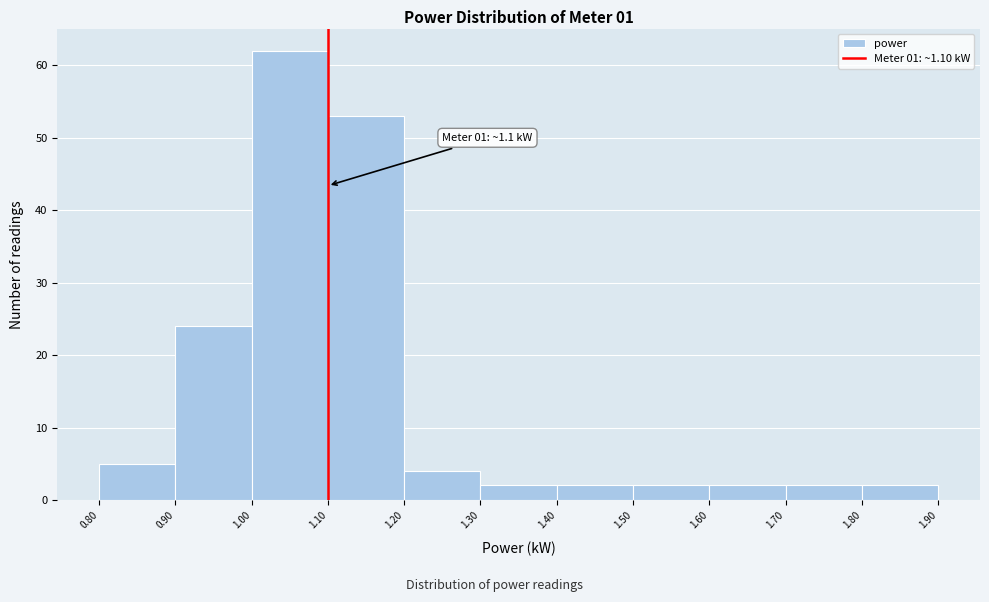

Which range on the x-axis has the tallest bar?

1.00 to 1.10